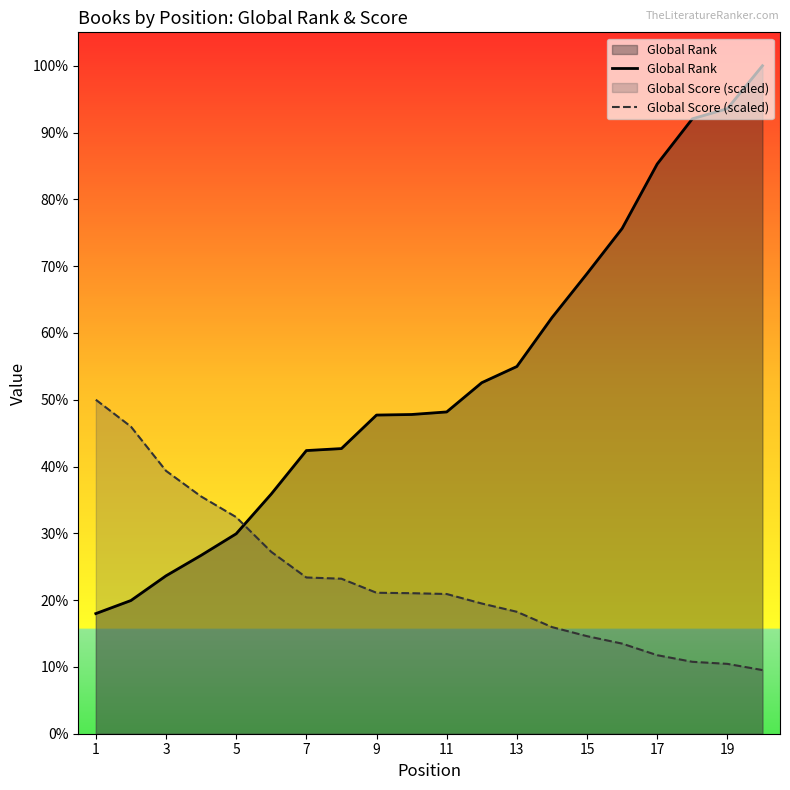

At which label is Global Rank closest to 1387?

13